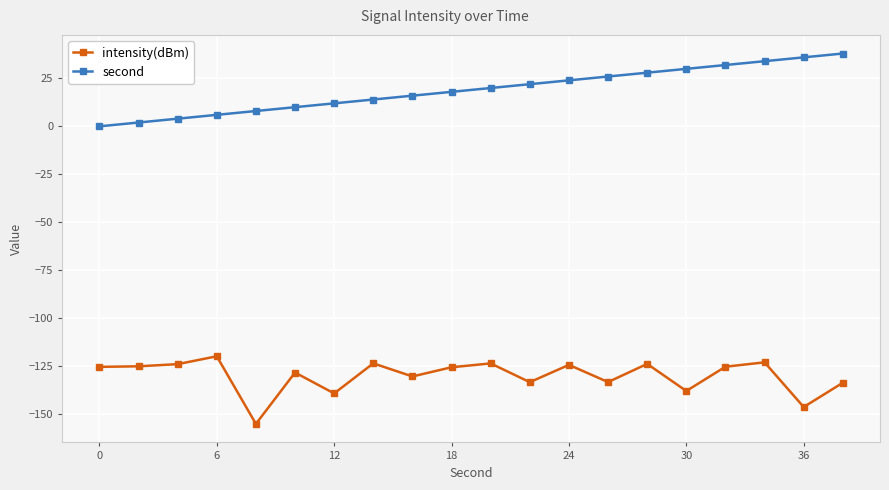

What is the sum of all intensity(dBm) values?

-2603.7